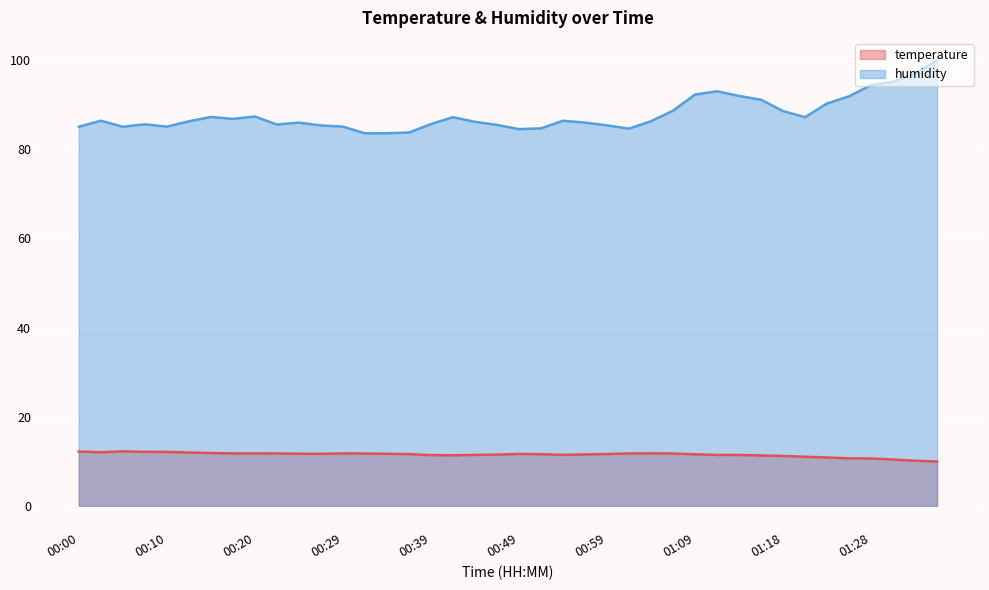

What is the label of the 27th point from the right?

00:32